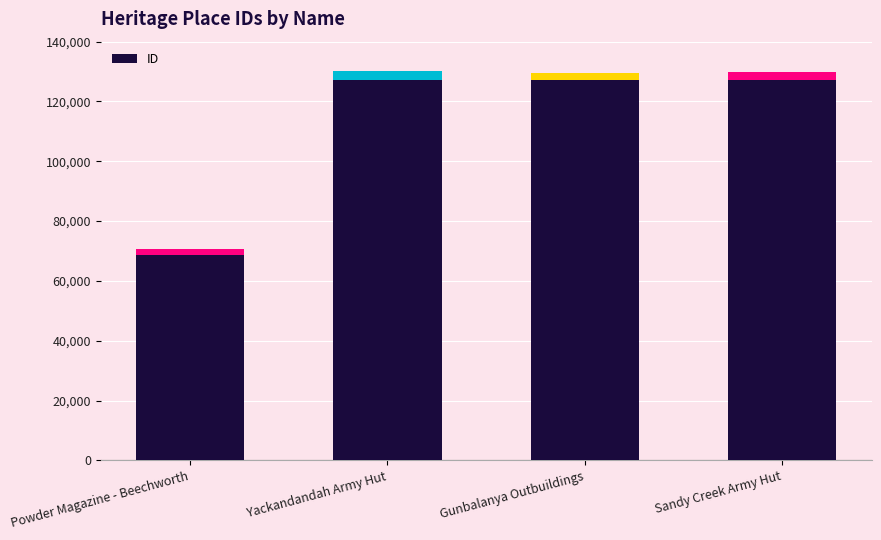

How many data points are less than 127145?

2